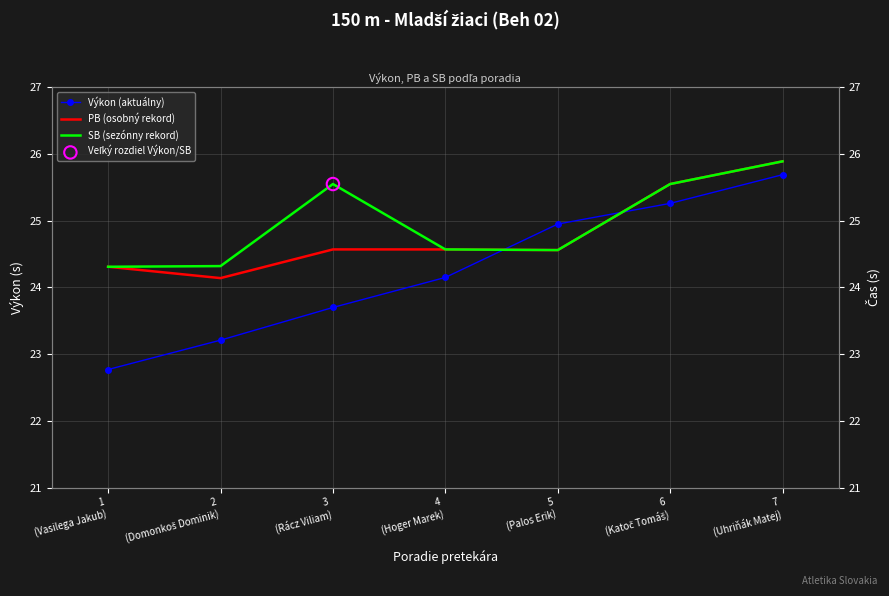

Which series contains the highest Y value?

PB (osobný rekord)